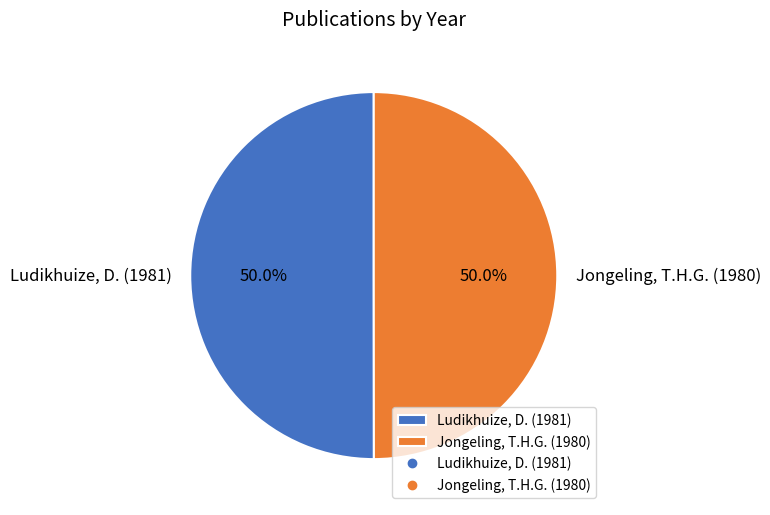

Approximately how many times larger is the value at Ludikhuize, D. (1981) compared to Jongeling, T.H.G. (1980)?

1.0